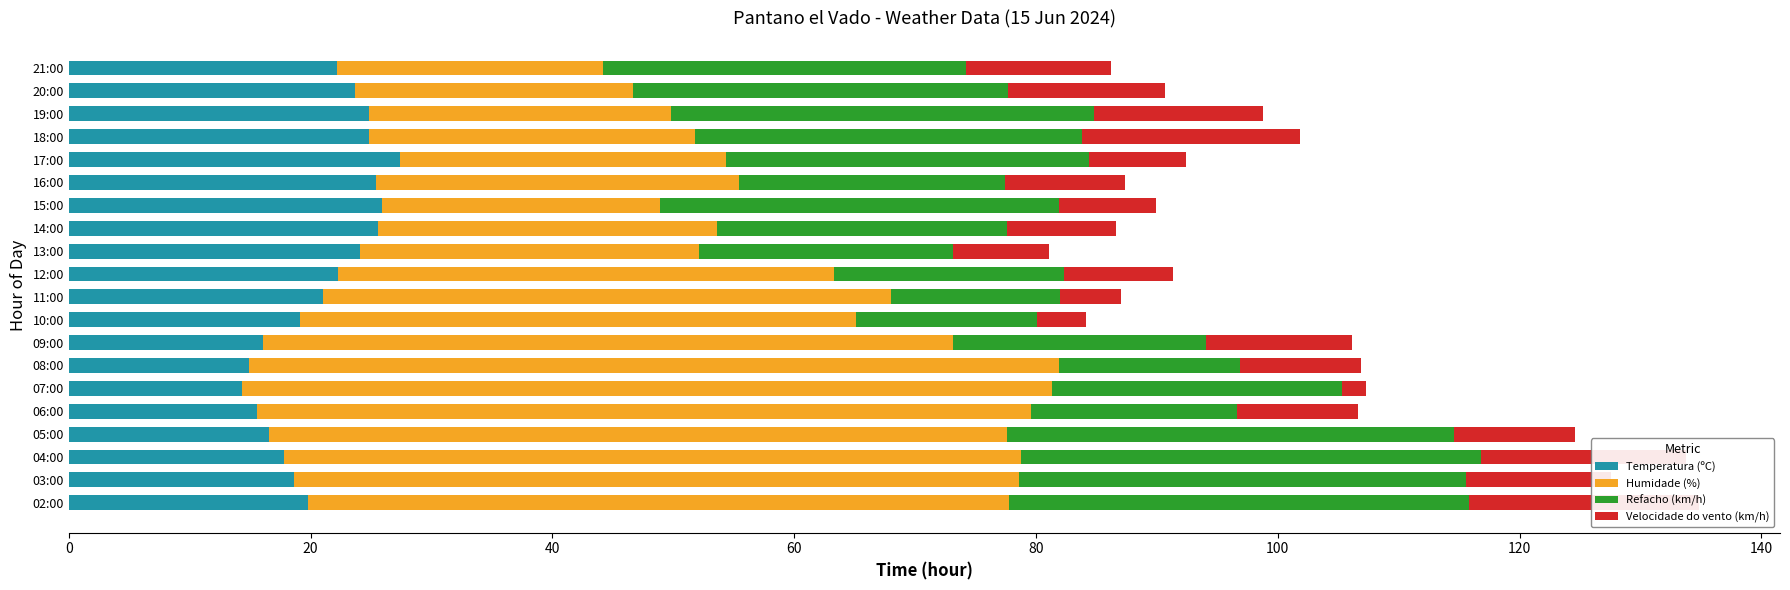

What is the smallest value displayed?

2.0